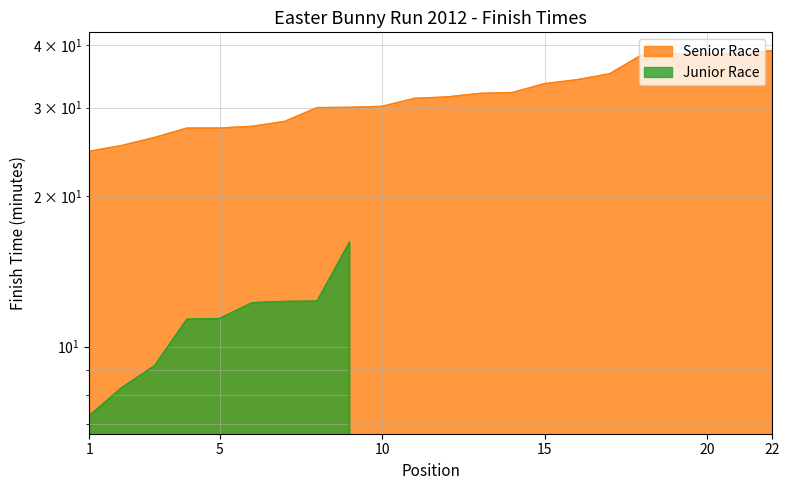

Reading right to left, extract all data points from this chart.

Senior Race: 22=39.0	21=38.4	20=38.4	19=38.4	18=38.3	17=35.1	16=34.1	15=33.5	14=32.2	13=32.0	12=31.5	11=31.3	10=30.2	9=30.1	8=30.0	7=28.2	6=27.5	5=27.3	4=27.3	3=26.2	2=25.2	1=24.6
Junior Race: 22=0.0	21=0.0	20=0.0	19=0.0	18=0.0	17=0.0	16=0.0	15=0.0	14=0.0	13=0.0	12=0.0	11=0.0	10=0.0	9=16.2	8=12.3	7=12.3	6=12.2	5=11.4	4=11.3	3=9.2	2=8.3	1=7.3